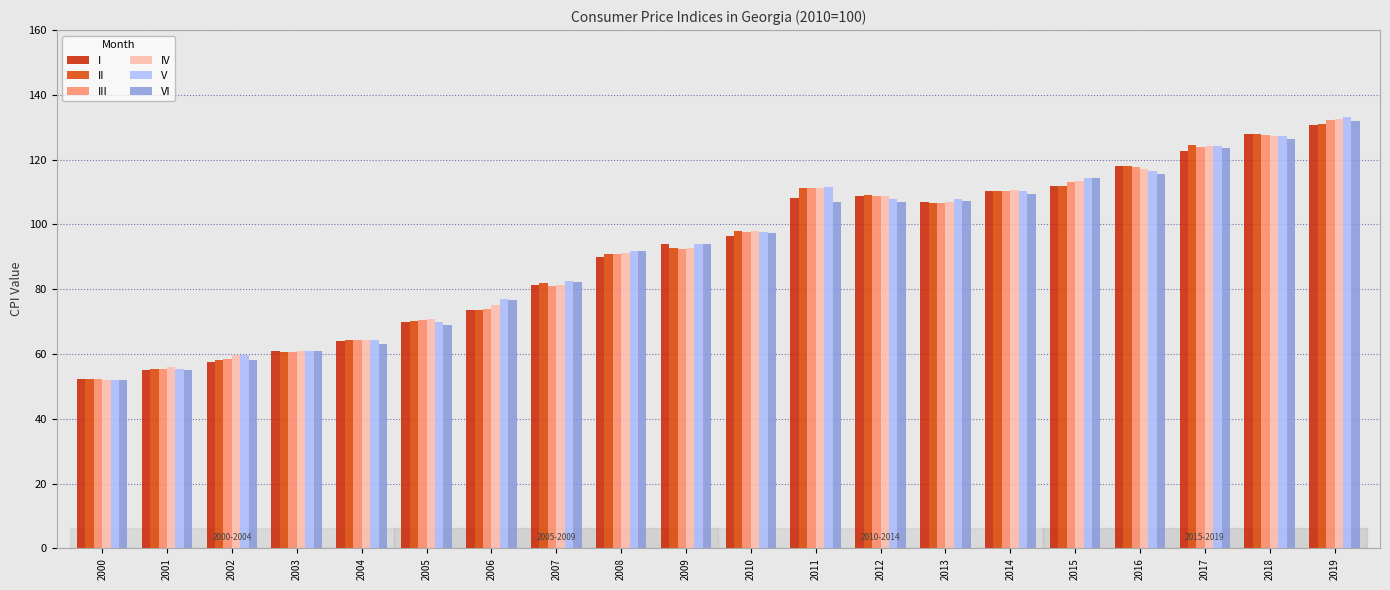

What is the spread (max minus min) of values at 2009?

1.6